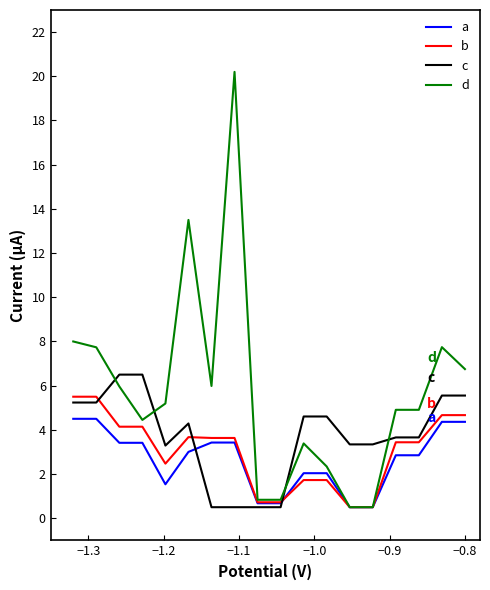

Which series has the largest total across all categories?

d